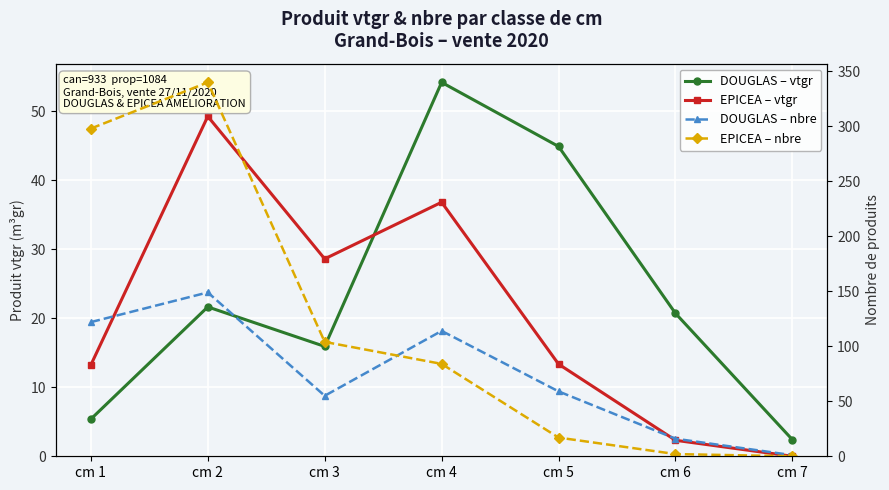

Reading left to right, list all the values displayed in this chart.

DOUGLAS – vtgr: cm 1=5.4	cm 2=21.6	cm 3=15.9	cm 4=54.2	cm 5=44.9	cm 6=20.7	cm 7=2.4
EPICEA – vtgr: cm 1=13.2	cm 2=49.3	cm 3=28.6	cm 4=36.8	cm 5=13.4	cm 6=2.3	cm 7=0.0
DOUGLAS – nbre: cm 1=122.0	cm 2=149.0	cm 3=55.0	cm 4=114.0	cm 5=59.0	cm 6=16.0	cm 7=1.0
EPICEA – nbre: cm 1=298.0	cm 2=340.0	cm 3=104.0	cm 4=84.0	cm 5=17.0	cm 6=2.0	cm 7=0.0